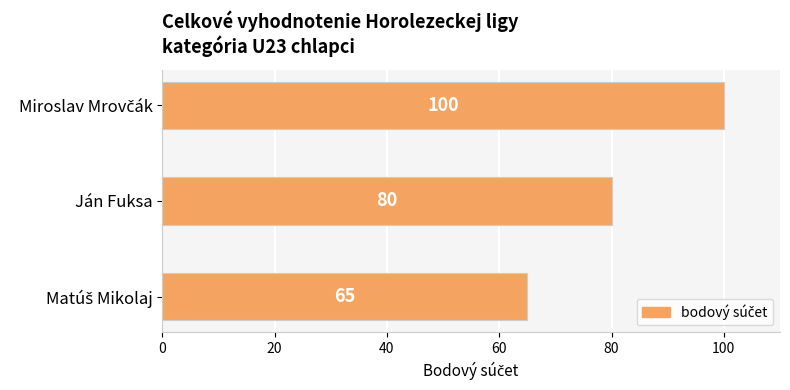

What is the label of the 2nd bar from the bottom?

Ján Fuksa